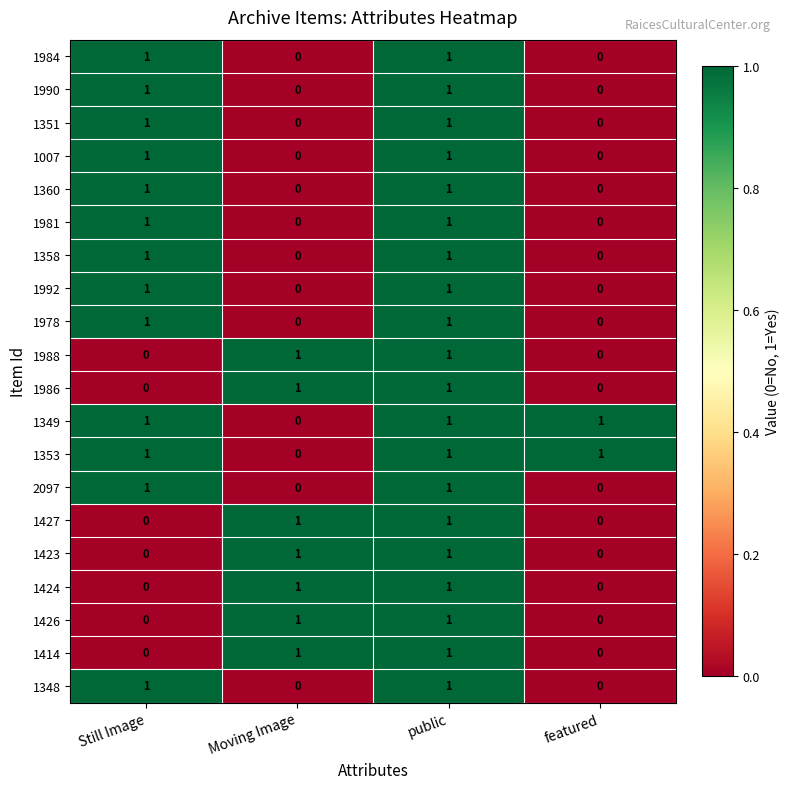

The 1988 series shows 1 at Still Image. True or false?

False